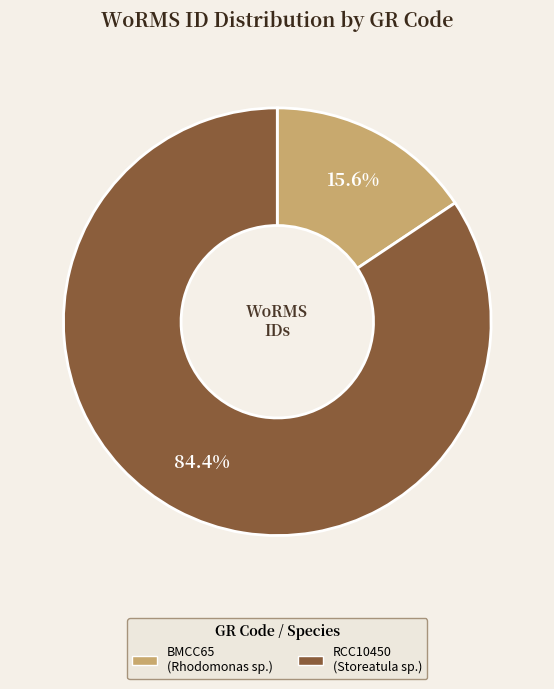

What is the ratio of the value at RCC10450 to the value at BMCC65?

5.4